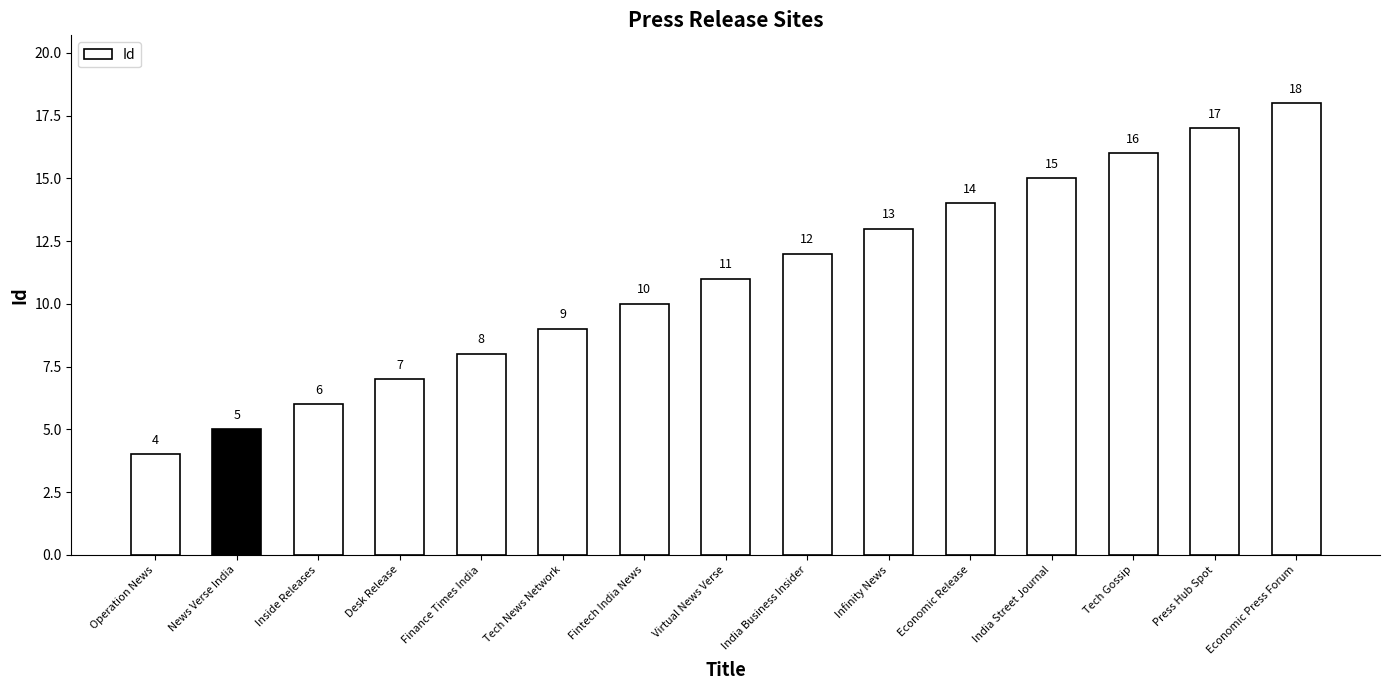

Reading left to right, list all the values displayed in this chart.

Operation News=4	News Verse India=5	Inside Releases=6	Desk Release=7	Finance Times India=8	Tech News Network=9	Fintech India News=10	Virtual News Verse=11	India Business Insider=12	Infinity News=13	Economic Release=14	India Street Journal=15	Tech Gossip=16	Press Hub Spot=17	Economic Press Forum=18